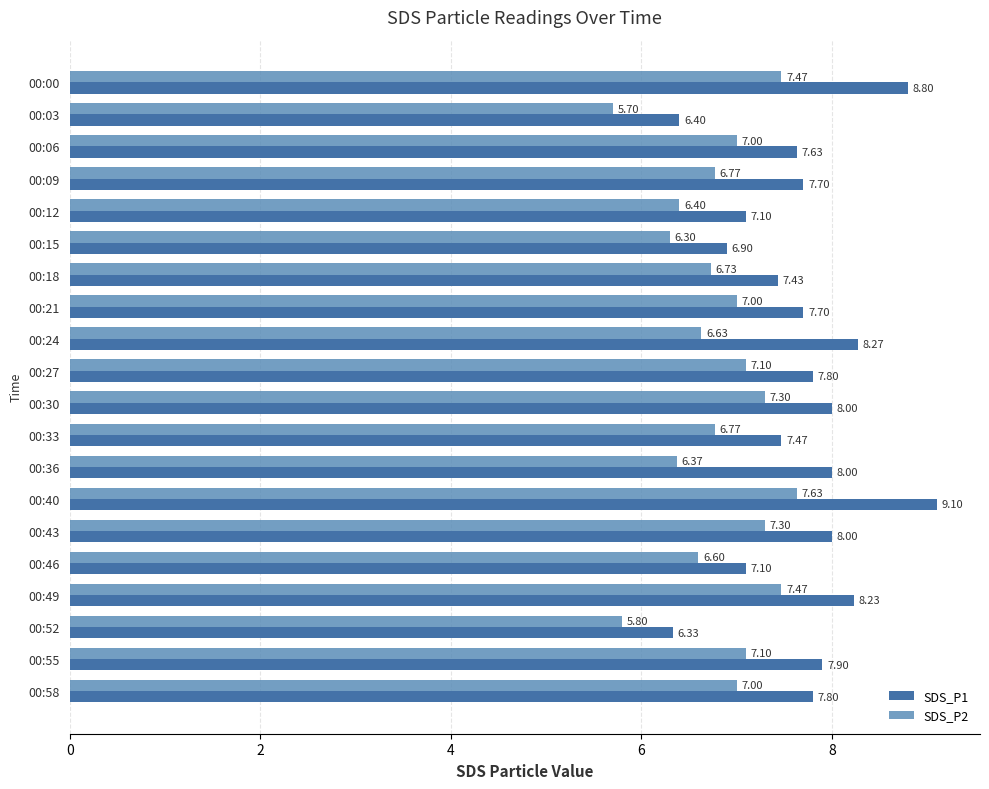

How many values in the SDS_P2 series are below 7?

10